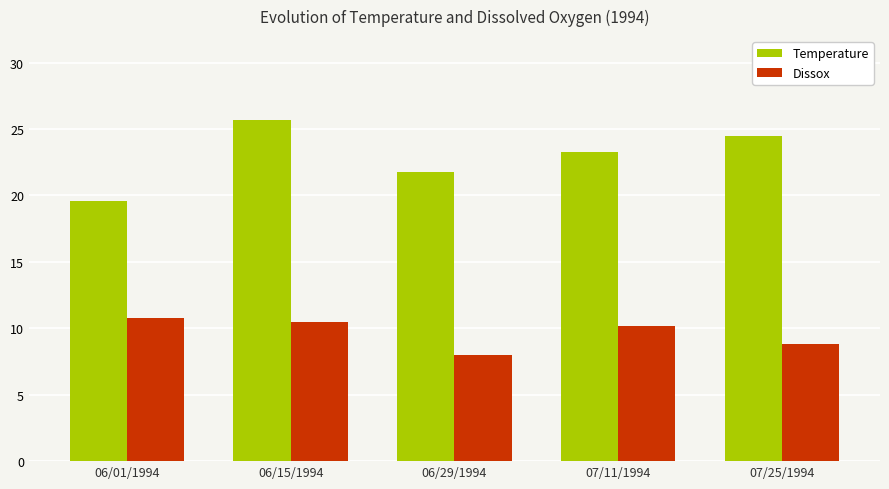

What position from the right is 06/29/1994?

3